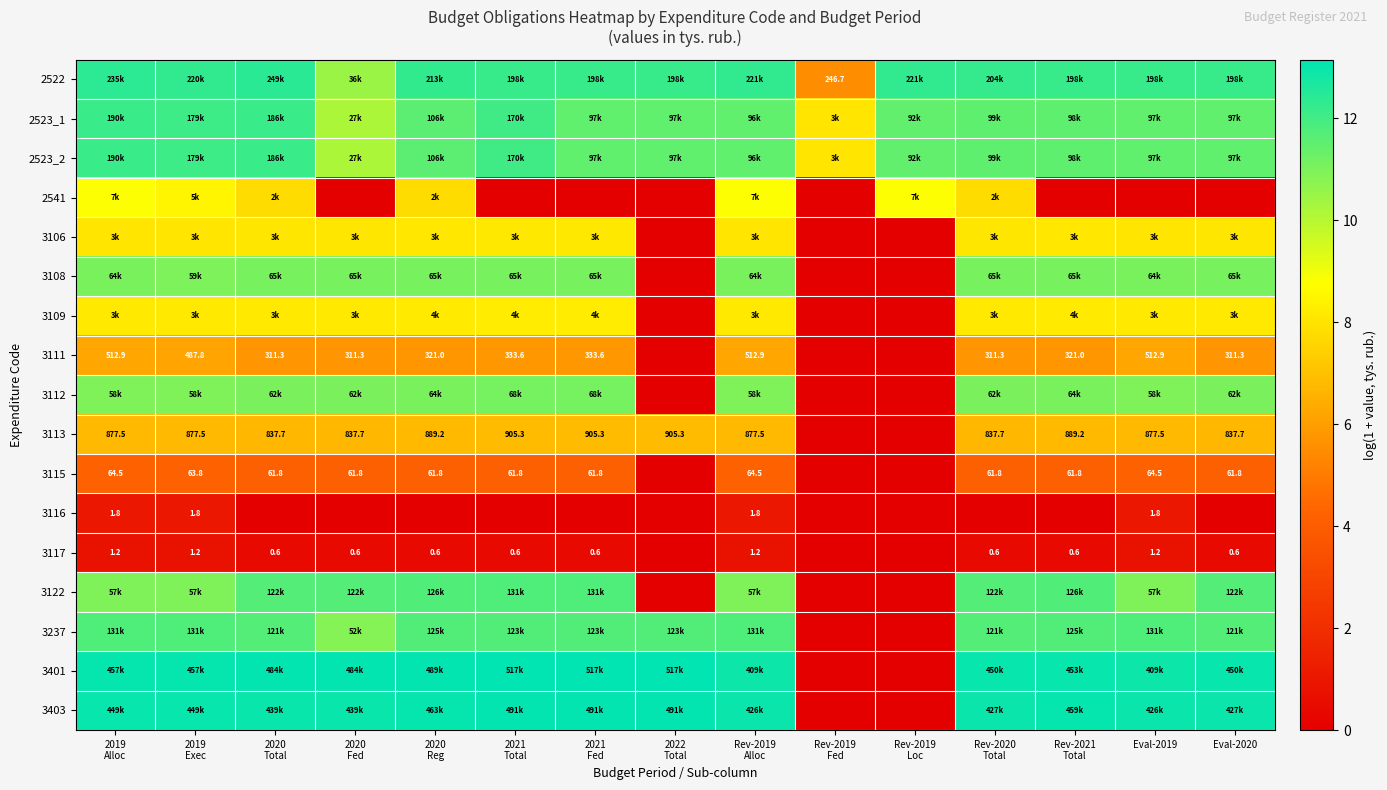

Is it true that 2523_2 equals 21.2 at 2020 Total?

False